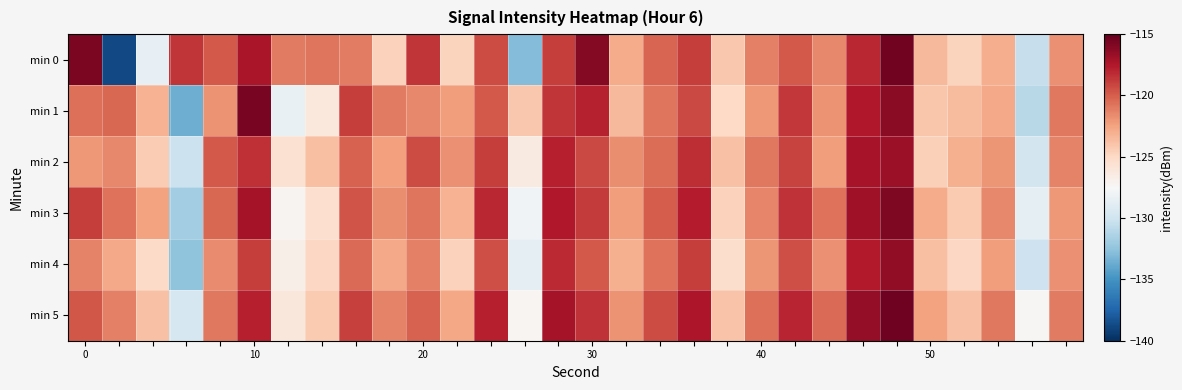

Which series has the largest range (max minus min)?

min 0